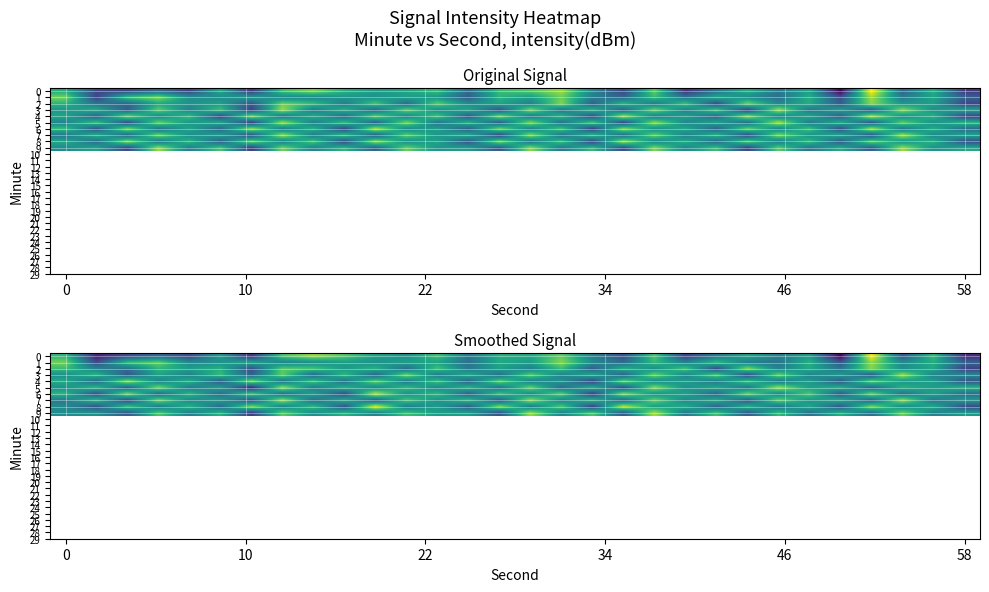

Is the value of row_5 at 15 greater than the value of row_2 at 9?

Yes